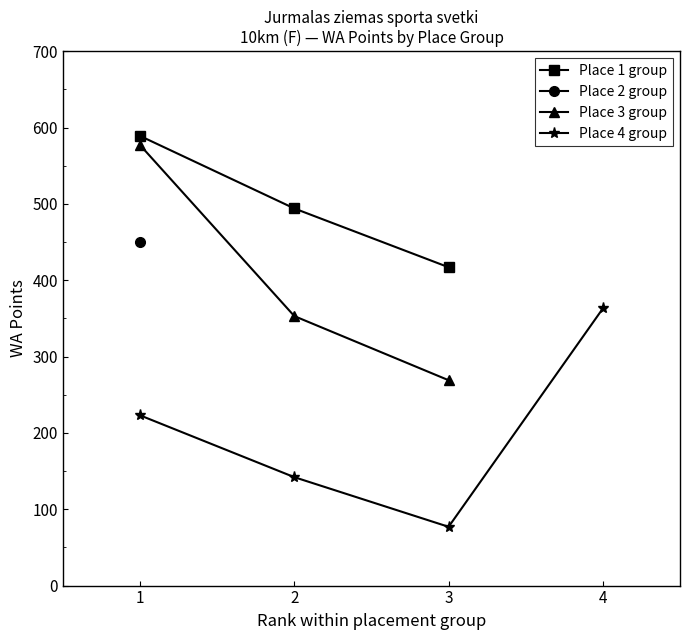

Is the value of Place 1 group at 3 greater than the value of Place 3 group at 3?

Yes